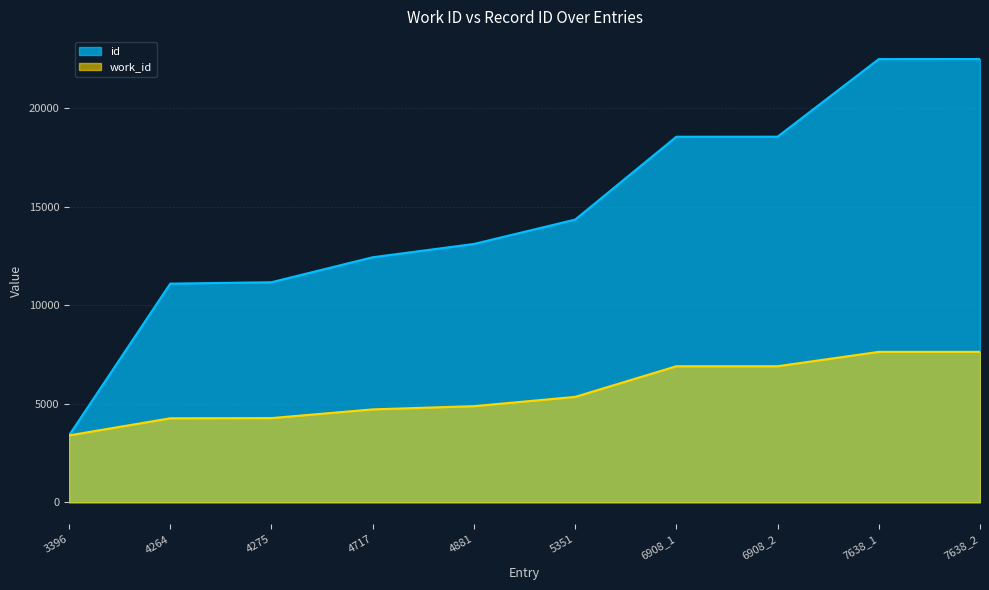

Between 4275 and 4717, which is larger?

4717